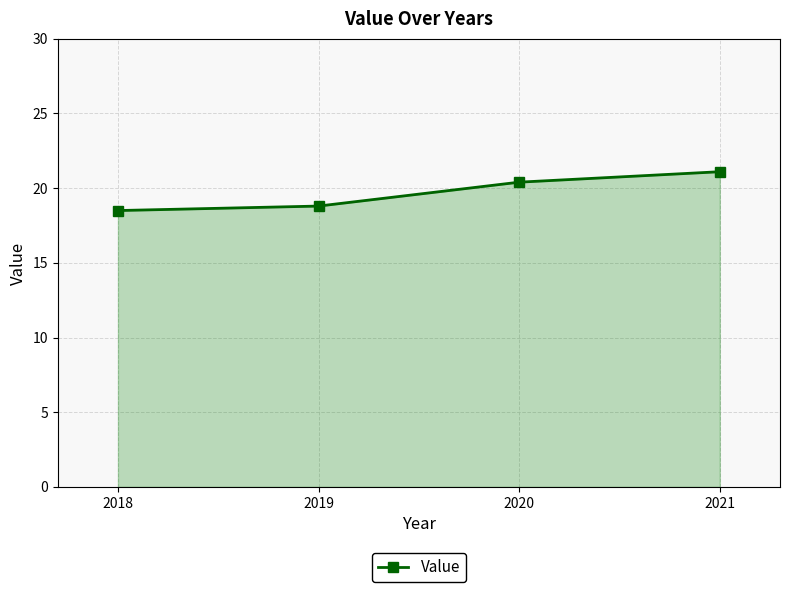

Approximately how many times larger is the value at 2020 compared to 2021?

1.0